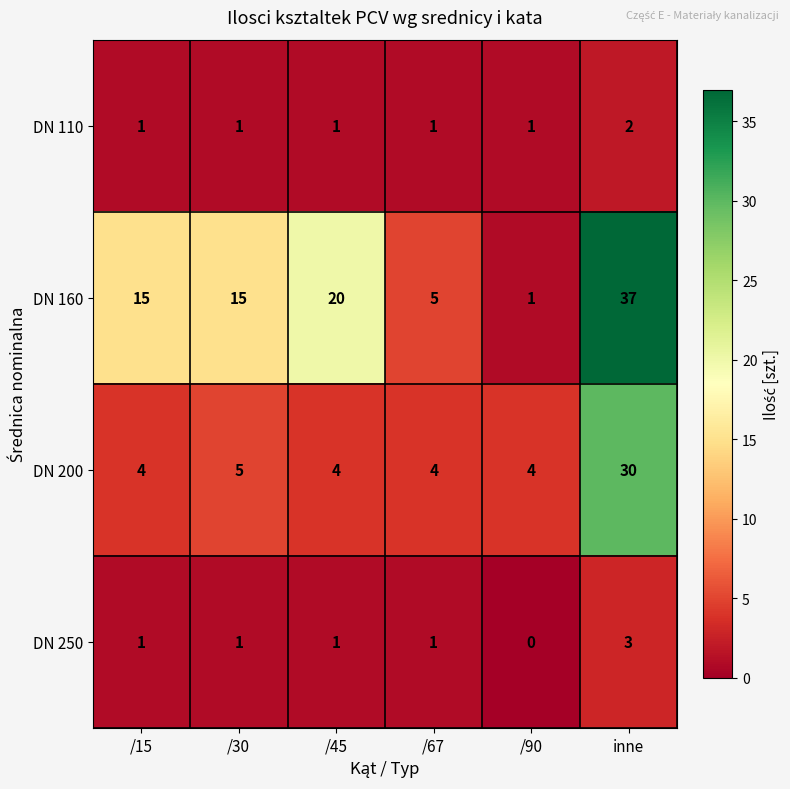

Reading left to right, what are all the values shown in this chart?

DN 110: /15=1	/30=1	/45=1	/67=1	/90=1	inne=2
DN 160: /15=15	/30=15	/45=20	/67=5	/90=1	inne=37
DN 200: /15=4	/30=5	/45=4	/67=4	/90=4	inne=30
DN 250: /15=1	/30=1	/45=1	/67=1	/90=0	inne=3